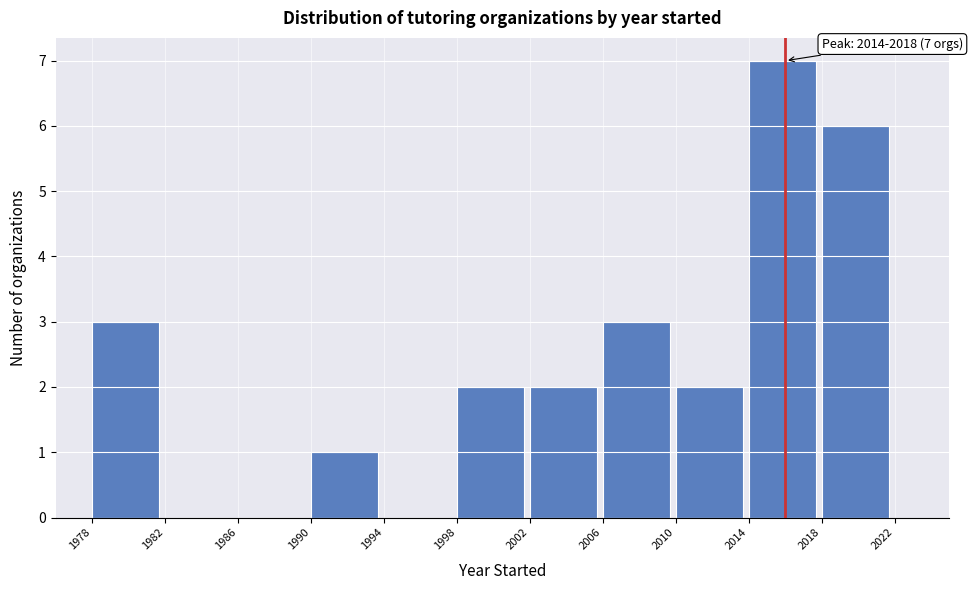

Which range on the x-axis has the tallest bar?

2014 to 2018